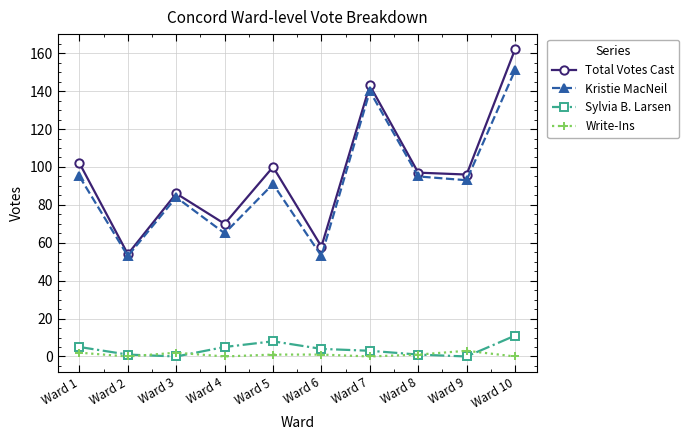

What is the value of the Kristie MacNeil point at the 4th from the left?

65